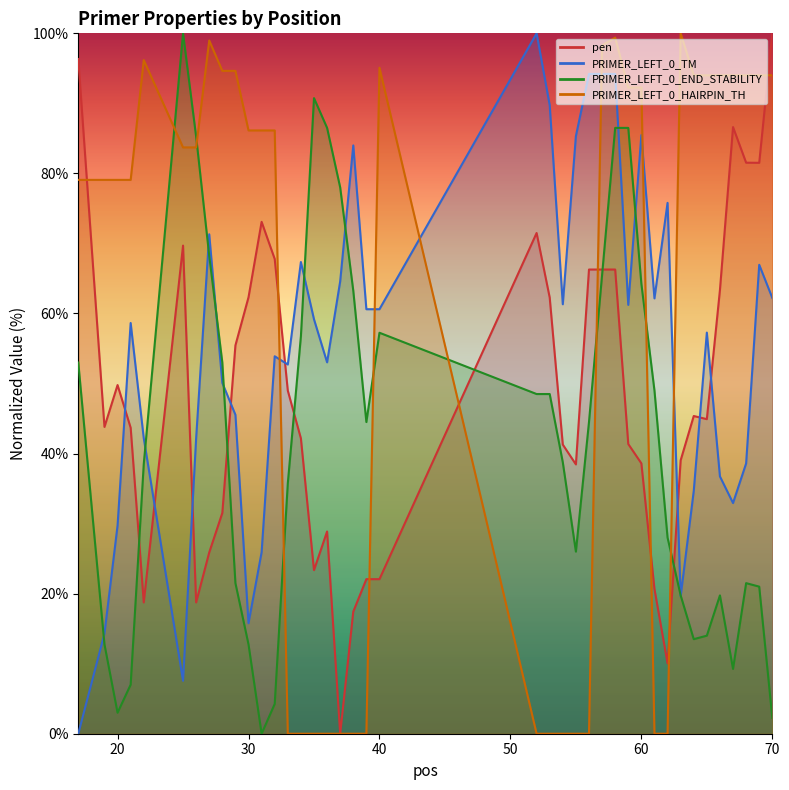

At which category does the chart reach its minimum across all series?

37